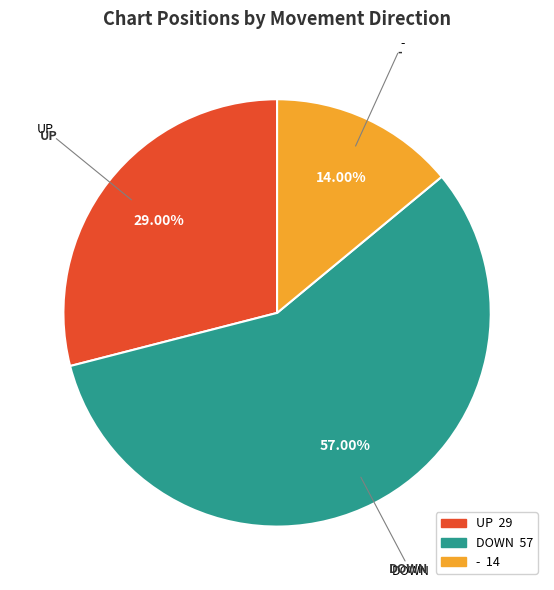

How many slices are in this pie chart?

3